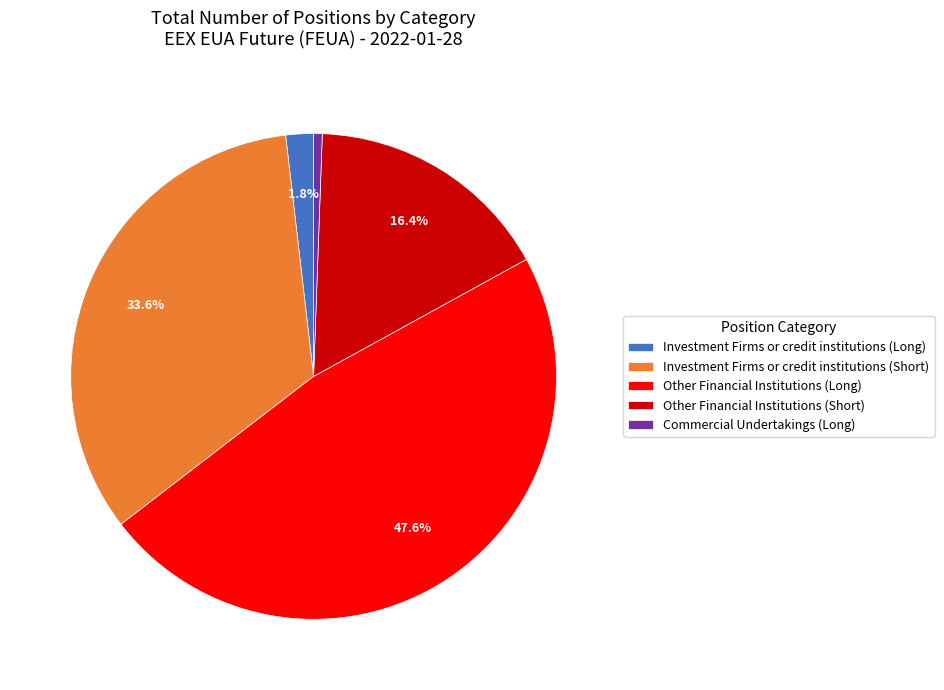

To the nearest percent, what portion does Other Financial Institutions (Short) represent?

16%